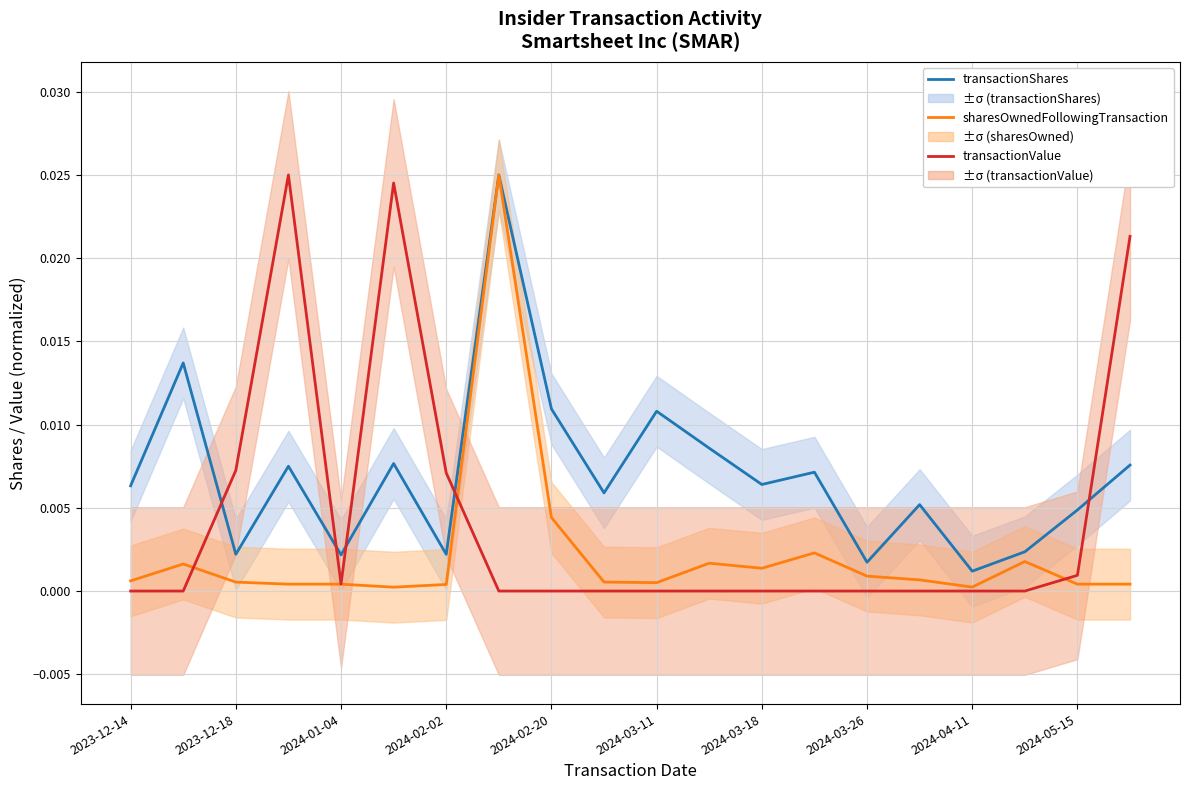

Is this an area chart (filled region under the line)?

No